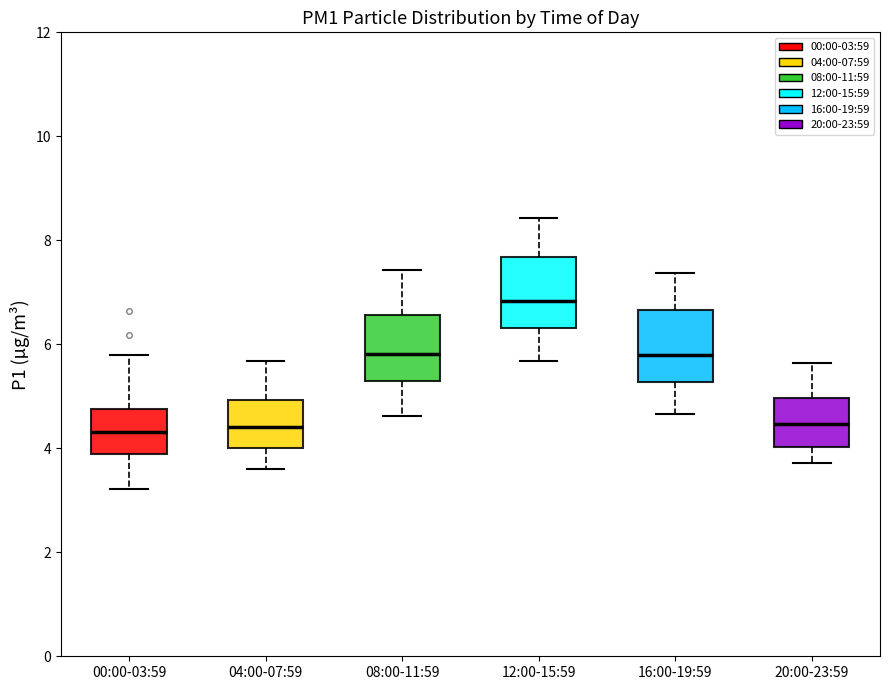

Reading left to right, read every box against the y-axis: the position of its median line, the range the box covers, and the ends of its whiskers. The values are not printed on the chart, so give them approximately, as read against the axis.

00:00-03:59: median 4.4, box 3.8 to 4.8, whiskers 3.2 to 5.8
04:00-07:59: median 4.4, box 4.0 to 5.0, whiskers 3.6 to 5.6
08:00-11:59: median 5.8, box 5.2 to 6.6, whiskers 4.6 to 7.4
12:00-15:59: median 6.8, box 6.4 to 7.6, whiskers 5.6 to 8.4
16:00-19:59: median 5.8, box 5.2 to 6.6, whiskers 4.6 to 7.4
20:00-23:59: median 4.4, box 4.0 to 5.0, whiskers 3.8 to 5.6